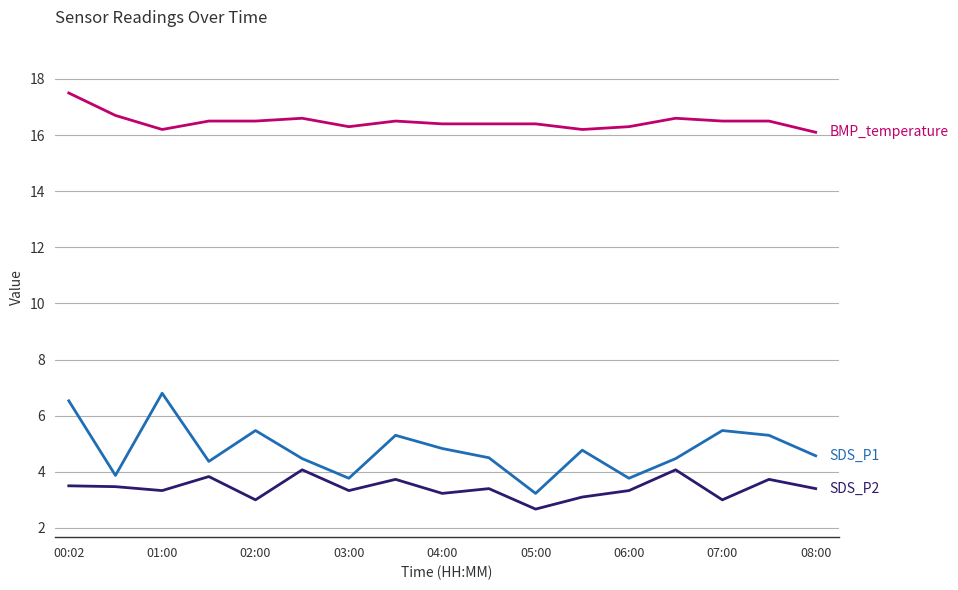

What is the smallest value displayed?

2.7